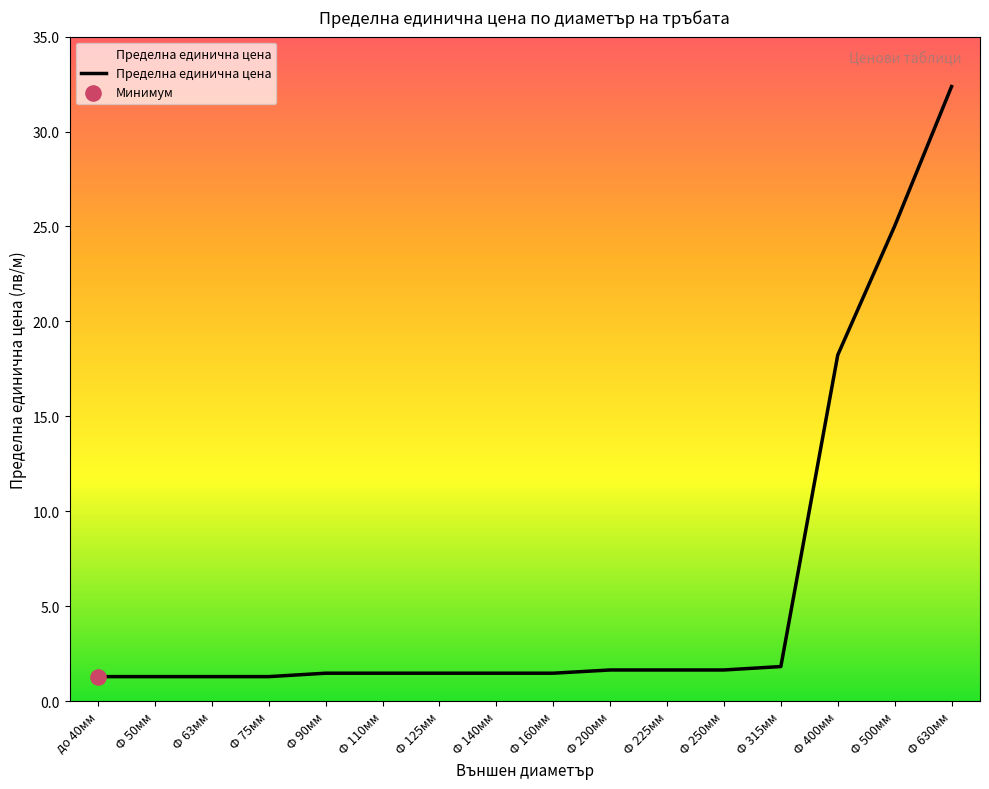

What is the ratio of the value at Ф 75мм to the value at Ф 140мм?

0.9